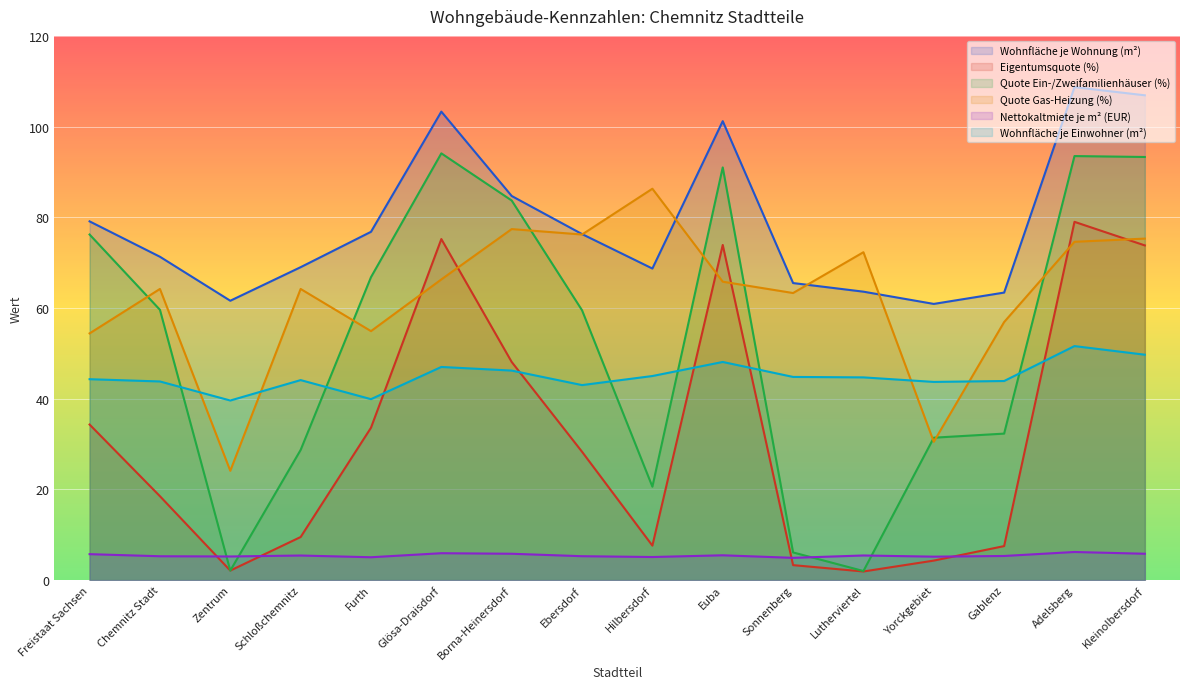

What is the difference between the highest and lowest values at Chemnitz Stadt?

66.0